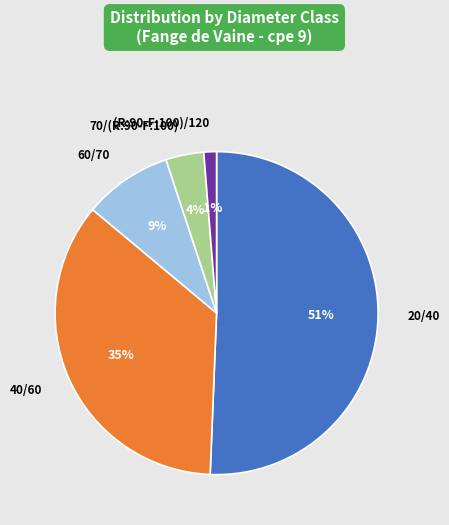

To the nearest percent, what is the combined percentage of (R:90-F:100)/120 and 60/70?

10%